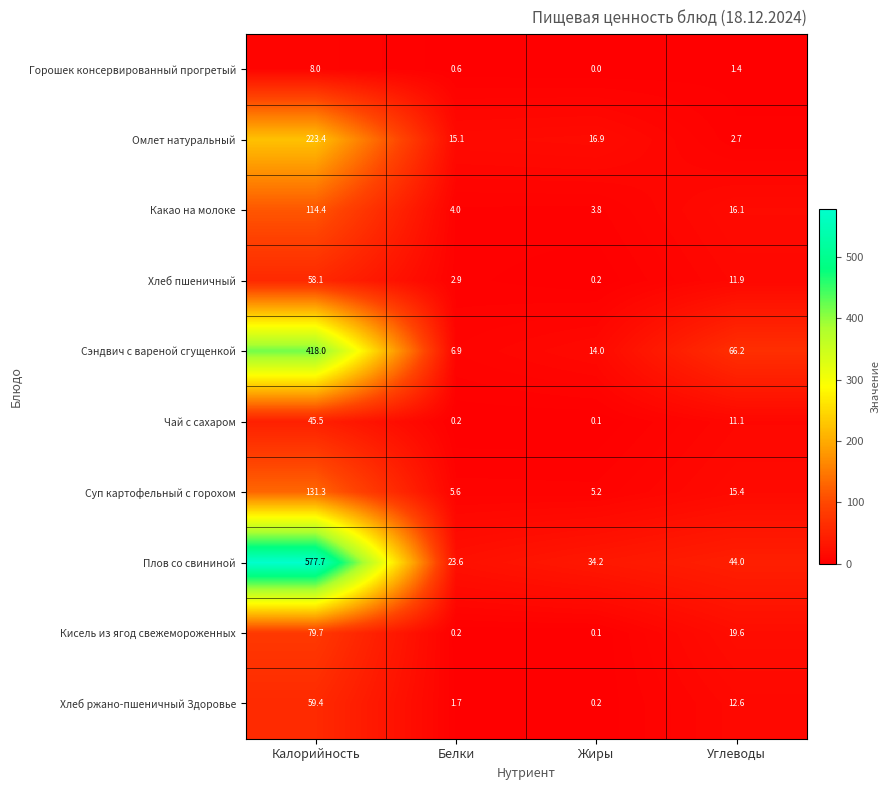

What is the difference between the Кисель из ягод свежемороженных values at Калорийность and Углеводы?

60.1